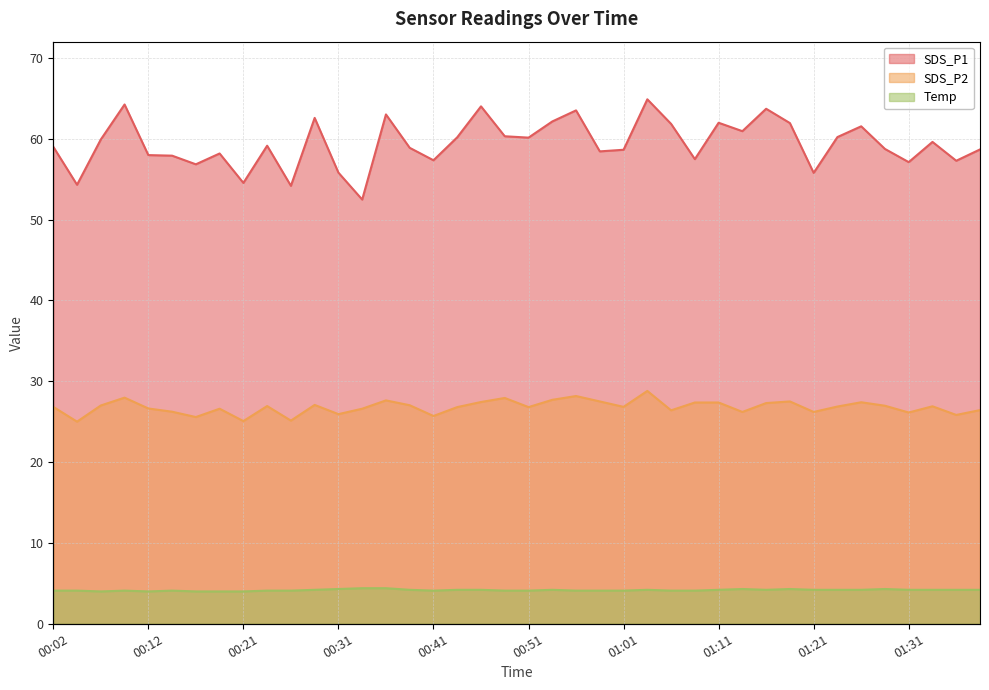

What is the sum of the SDS_P1 values at 01:18 and 00:19?

120.1